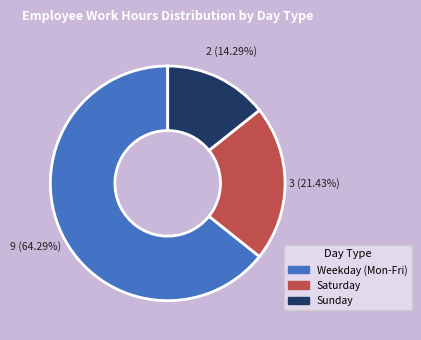

Is there a majority slice in this chart?

Yes